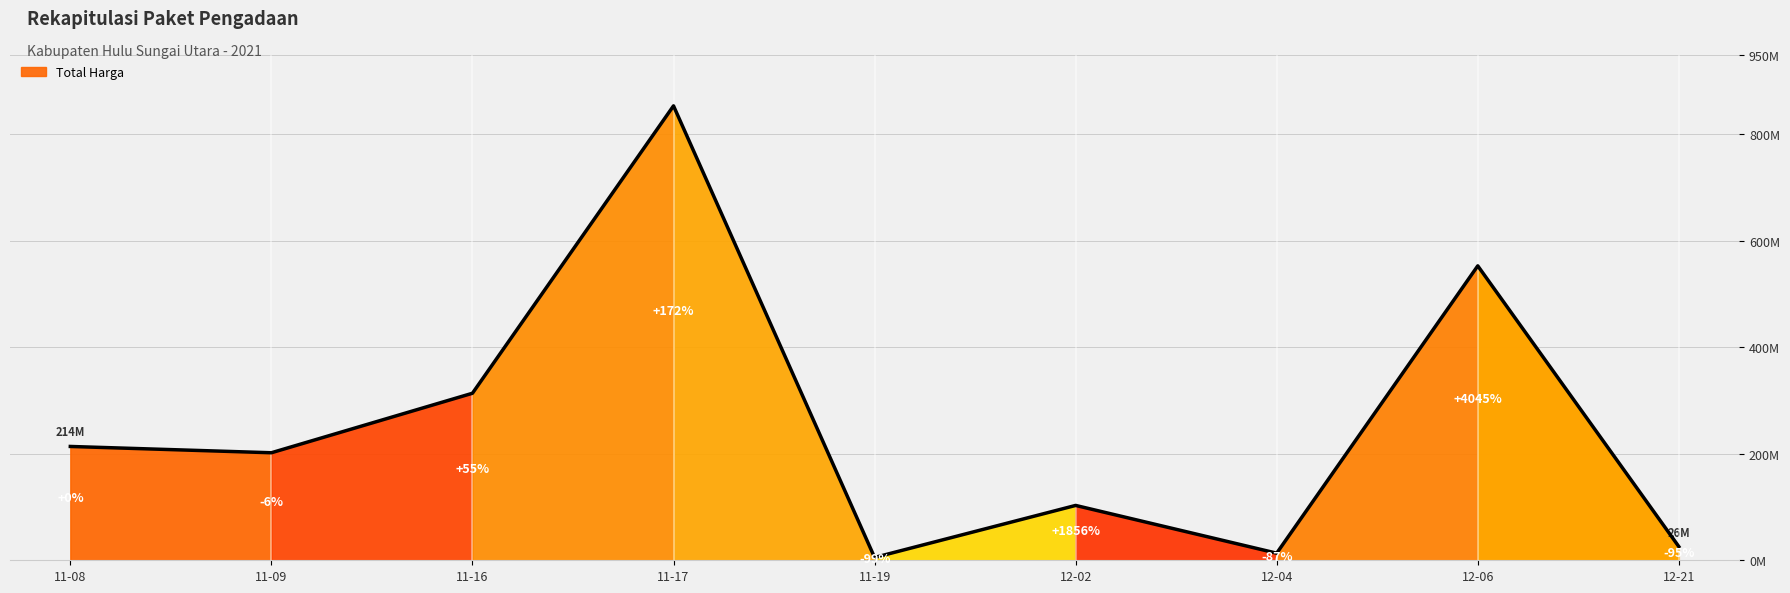

How many lines are shown in the chart?

1